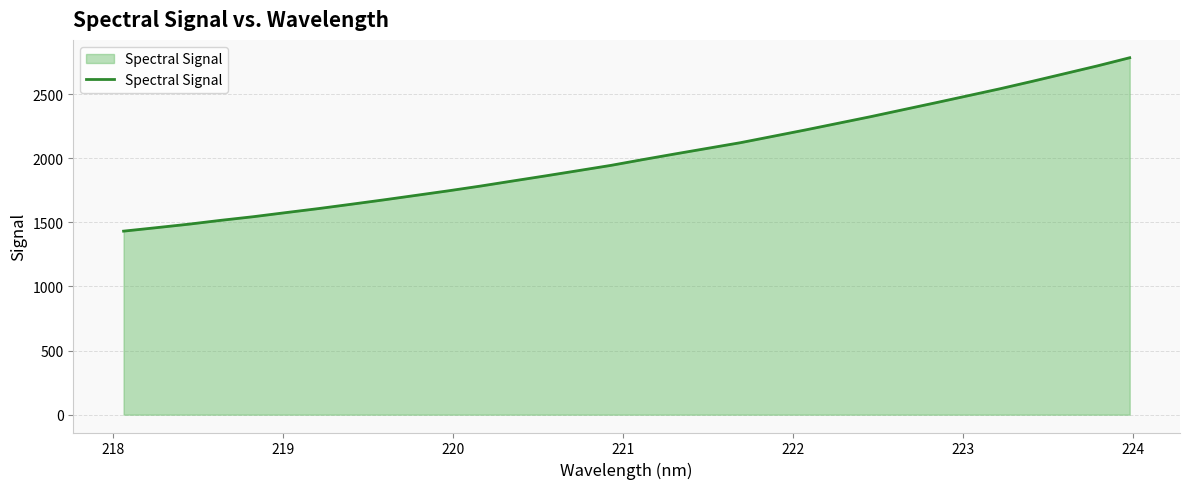

What is the smallest value displayed?

1431.9